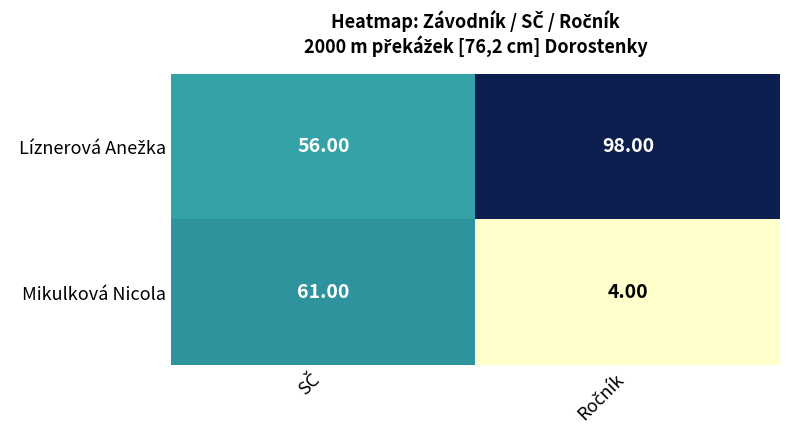

Which series has the largest range (max minus min)?

Mikulková Nicola